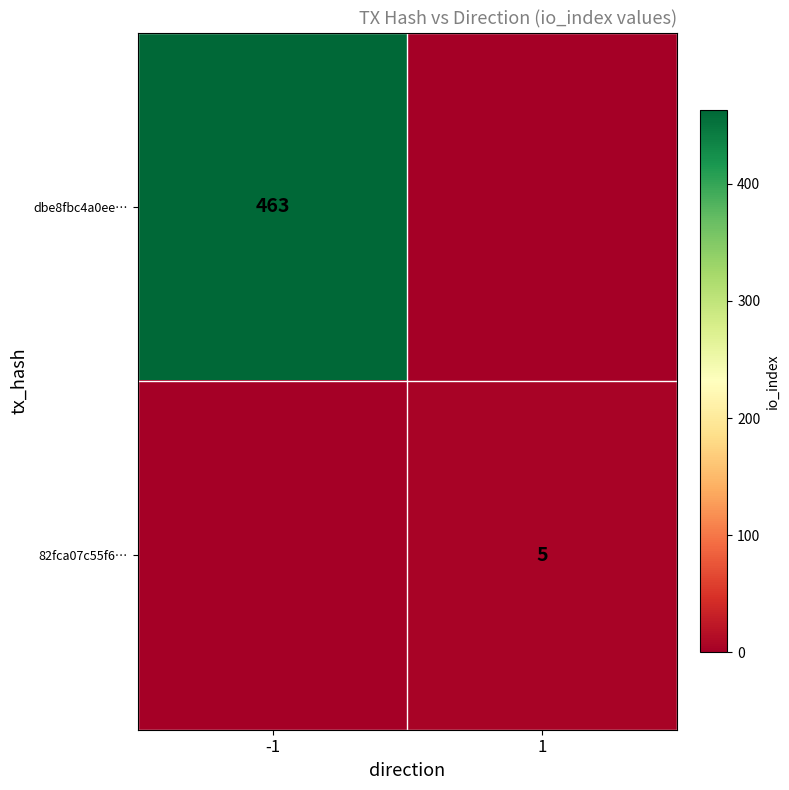

What value does the 82fca07c55f6… series have at 1?

5